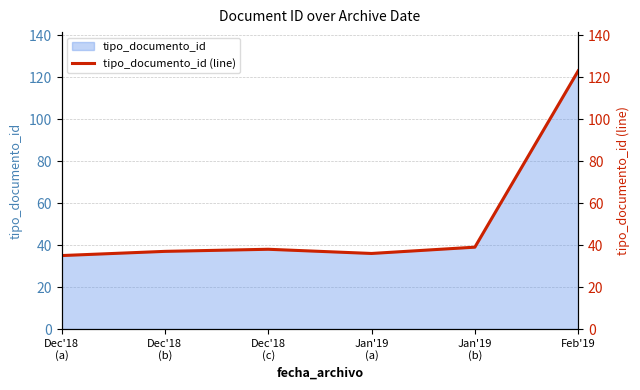

What is the minimum value for tipo_documento_id?

35